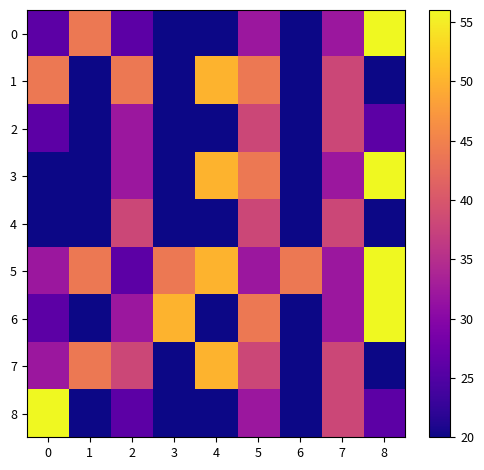

At how many categories does at least one series exceed 22?

9